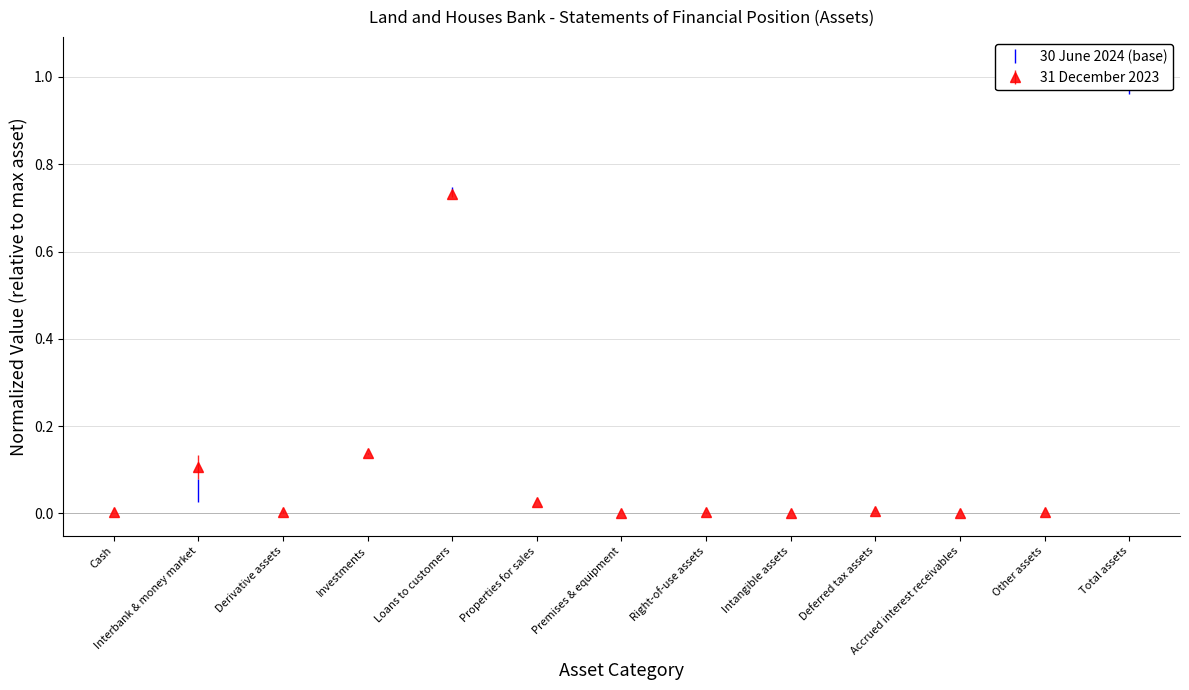

List the labels in order of value, largest first.

Total assets, Loans to customers, Investments, Interbank & money market, Properties for sales, Deferred tax assets, Other assets, Derivative assets, Cash, Right-of-use assets, Premises & equipment, Intangible assets, Accrued interest receivables